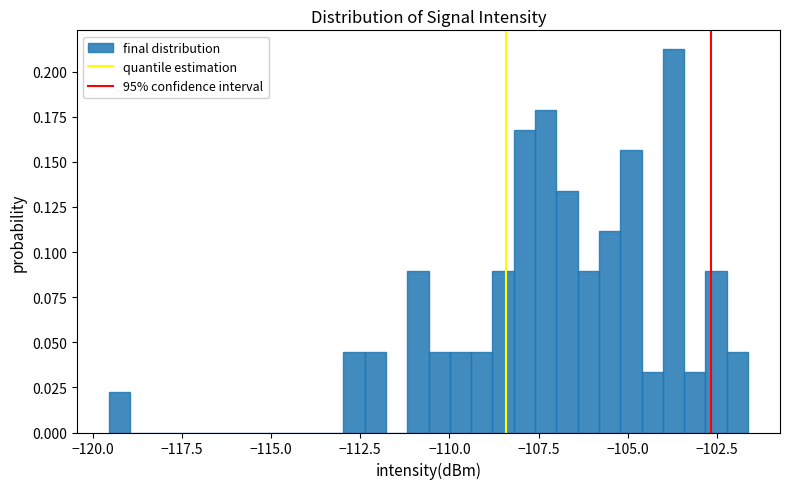

Around what value on the x-axis is the tallest bar? Give the approximate position of its centre, as read against the axis.

-103.5